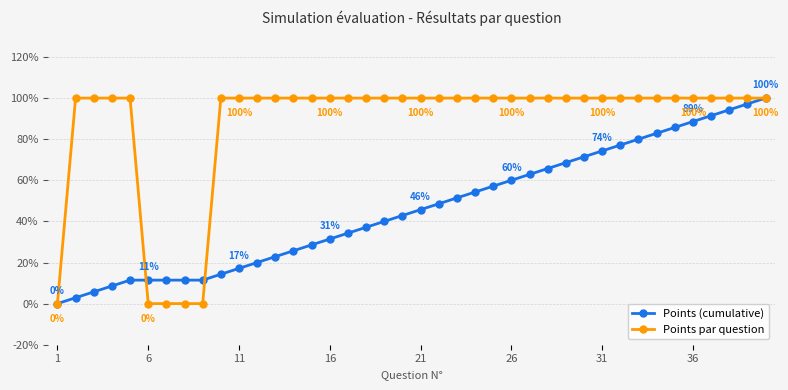

Rank the series by their average value, from lowest to highest.

Points (cumulative), Points par question